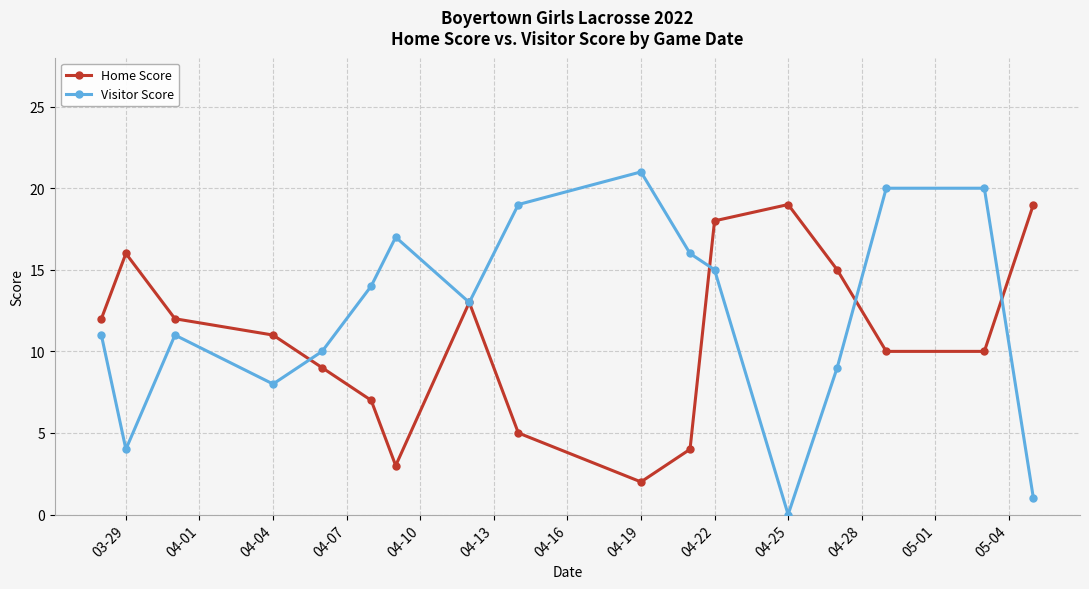

What is the highest value of the Visitor Score series?

21